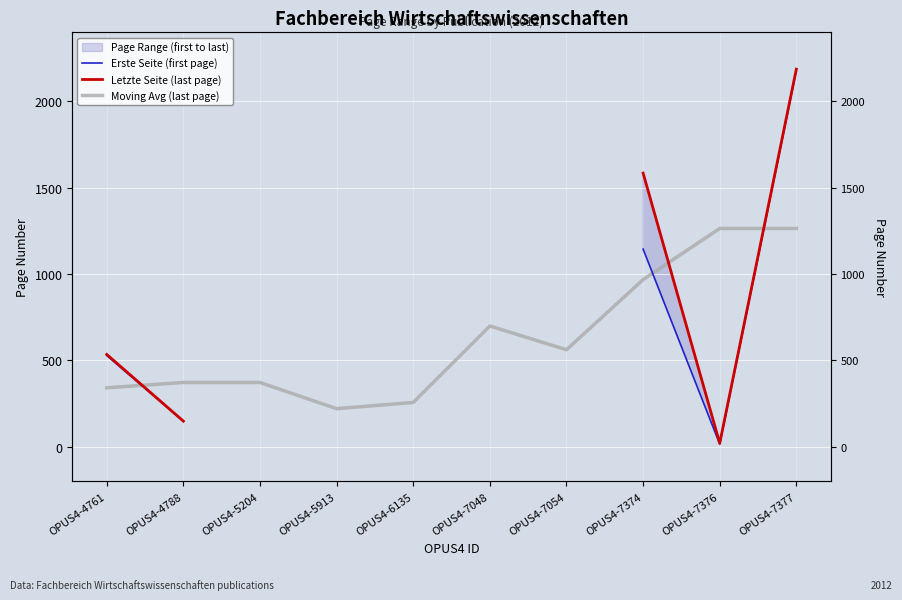

True or false: Letzte Seite (last page) and Erste Seite (first page) intersect in this chart.

False